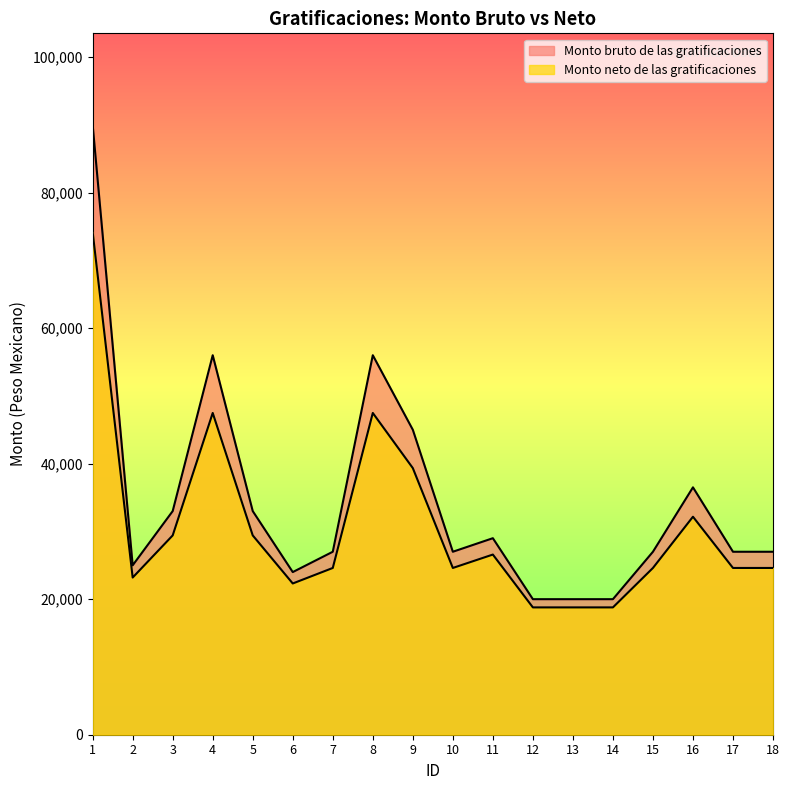

At which label does Monto bruto de las gratificaciones reach its minimum?

12